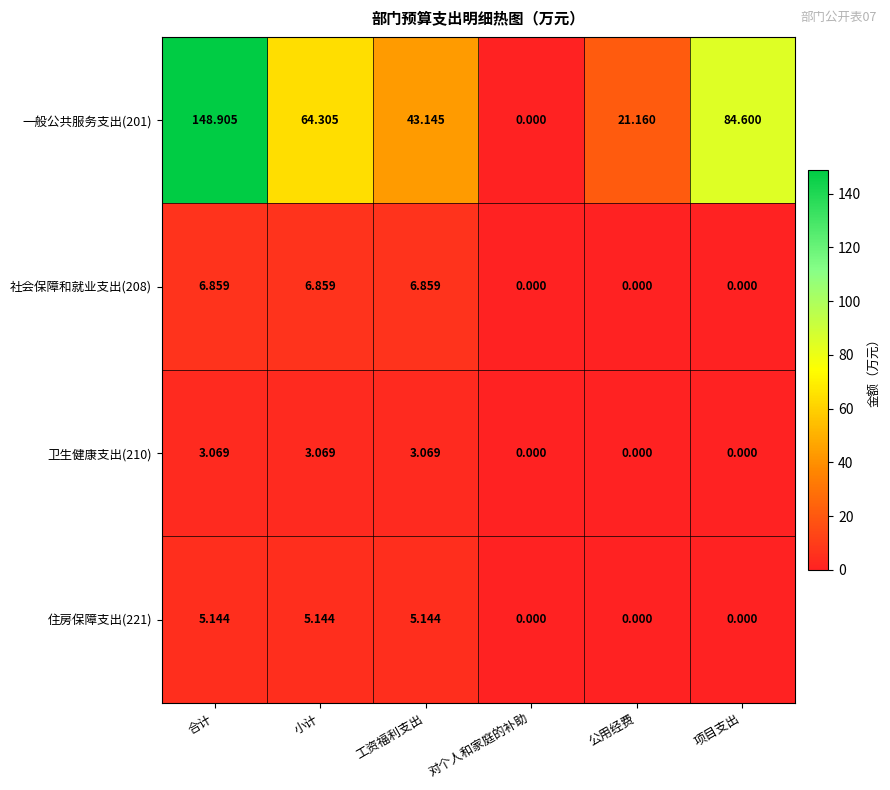

Rank the categories by 一般公共服务支出(201) value from highest to lowest.

合计, 项目支出, 小计, 工资福利支出, 公用经费, 对个人和家庭的补助